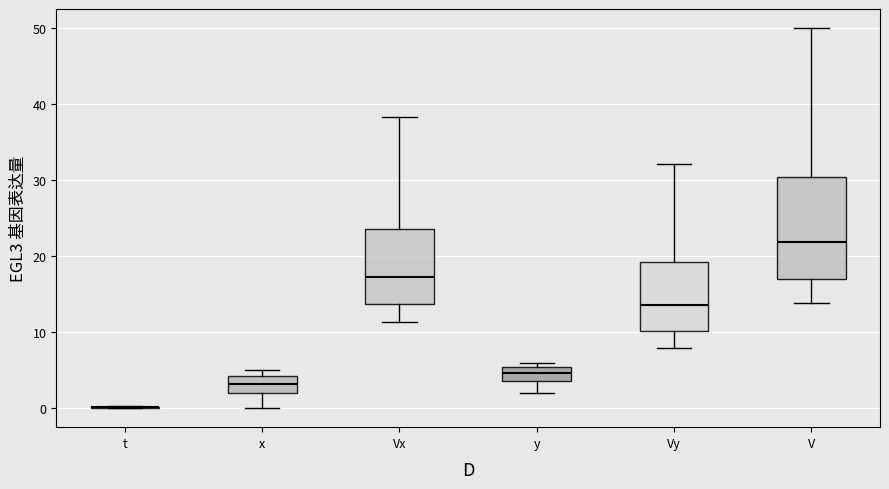

Reading left to right, transcribe this box plot: for each box, give where its median line is, the range the box spans, and where its two whiskers end, as read against the y-axis. The values are not printed on the chart, so give them approximately, as read against the axis.

t: box collapsed to a line at 0, whiskers 0 to 0
x: median 3, box 2 to 4, whiskers 0 to 5
Vx: median 17, box 14 to 24, whiskers 11 to 38
y: median 5 (inside the box), box 4 to 5, whiskers 2 to 6
Vy: median 14, box 10 to 19, whiskers 8 to 32
V: median 22, box 17 to 30, whiskers 14 to 50